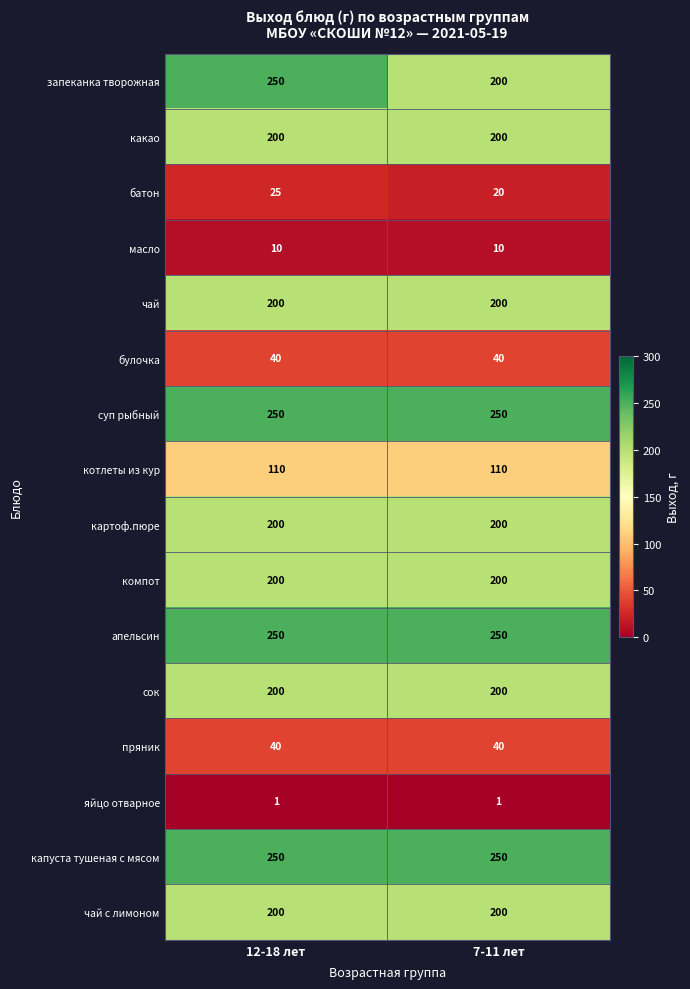

Is it true that чай с лимоном equals 325 at 7-11 лет?

False